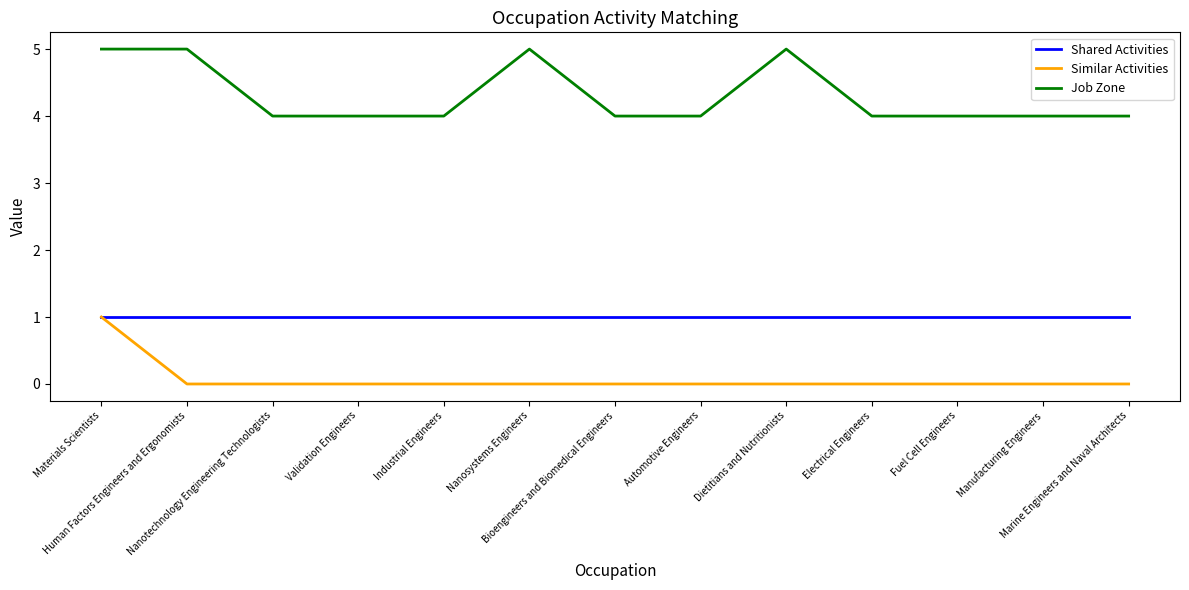

True or false: Job Zone and Shared Activities cross at least once.

False